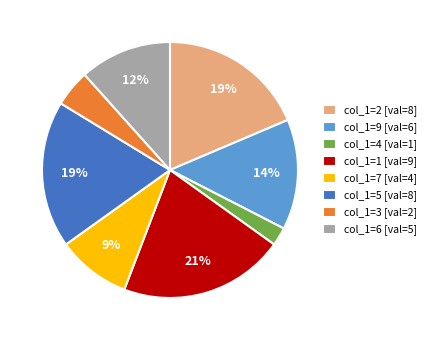

To the nearest percent, what percentage of the pie is col_1=9 [val=6]?

14%